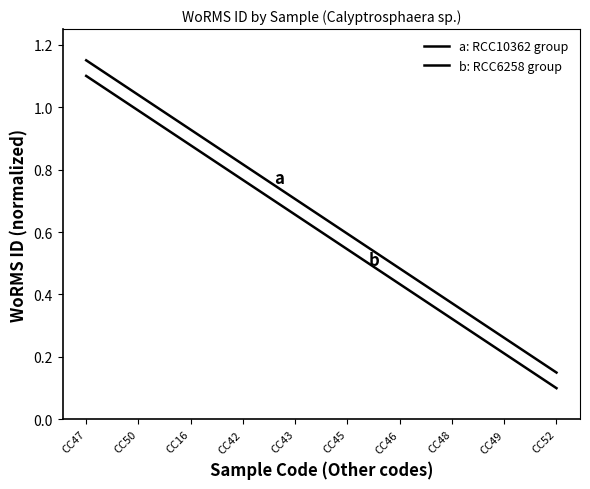

How many lines are shown in the chart?

2